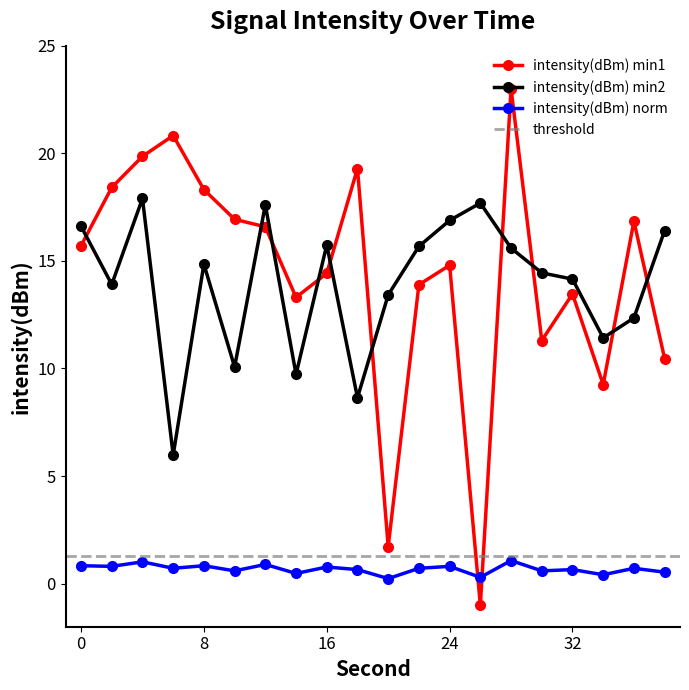

Where do intensity(dBm) min1 and intensity(dBm) norm first cross each other?

24 and 26